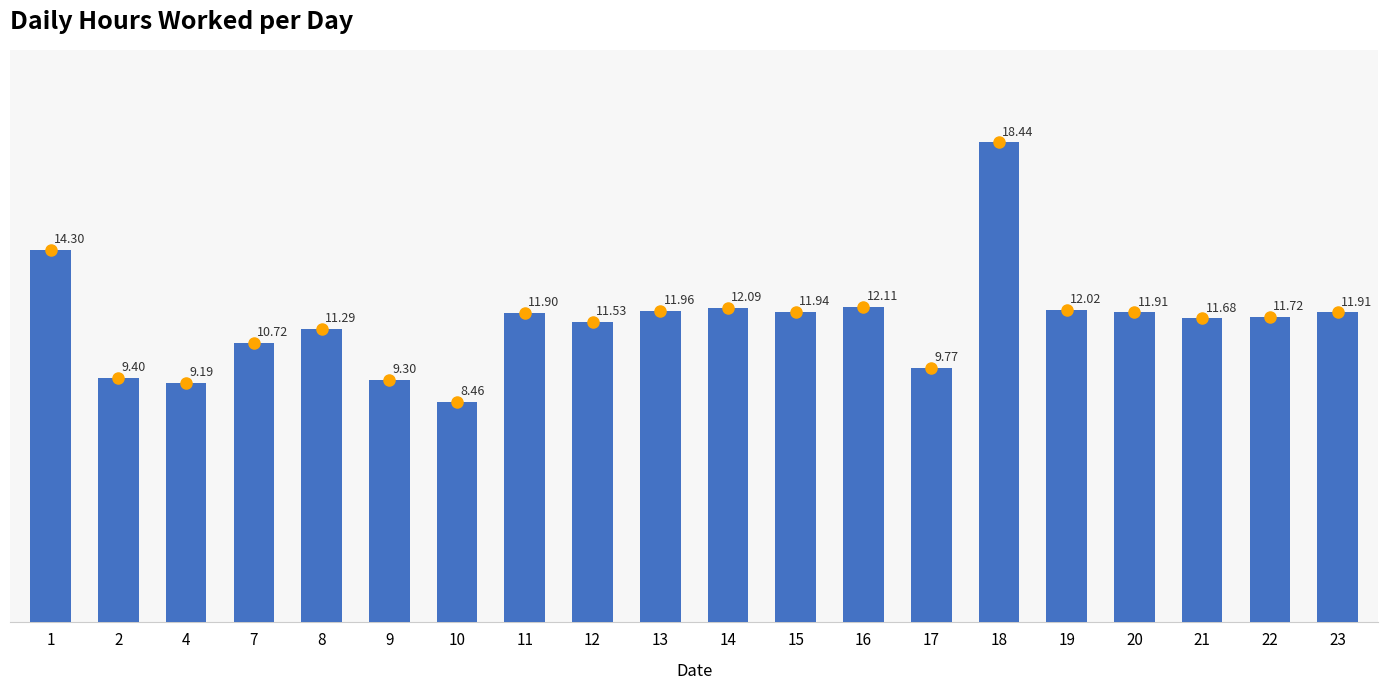

What is the approximate value at 10?

8.5